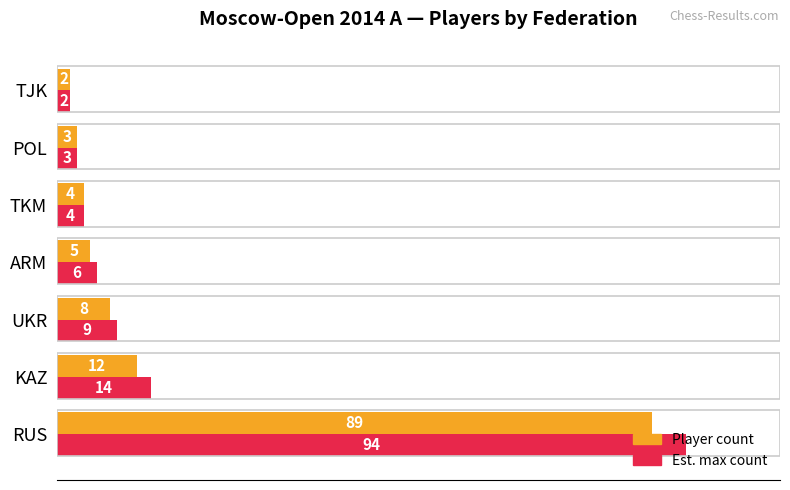

Rank the series at ARM from lowest to highest value.

Player count, Est. max count